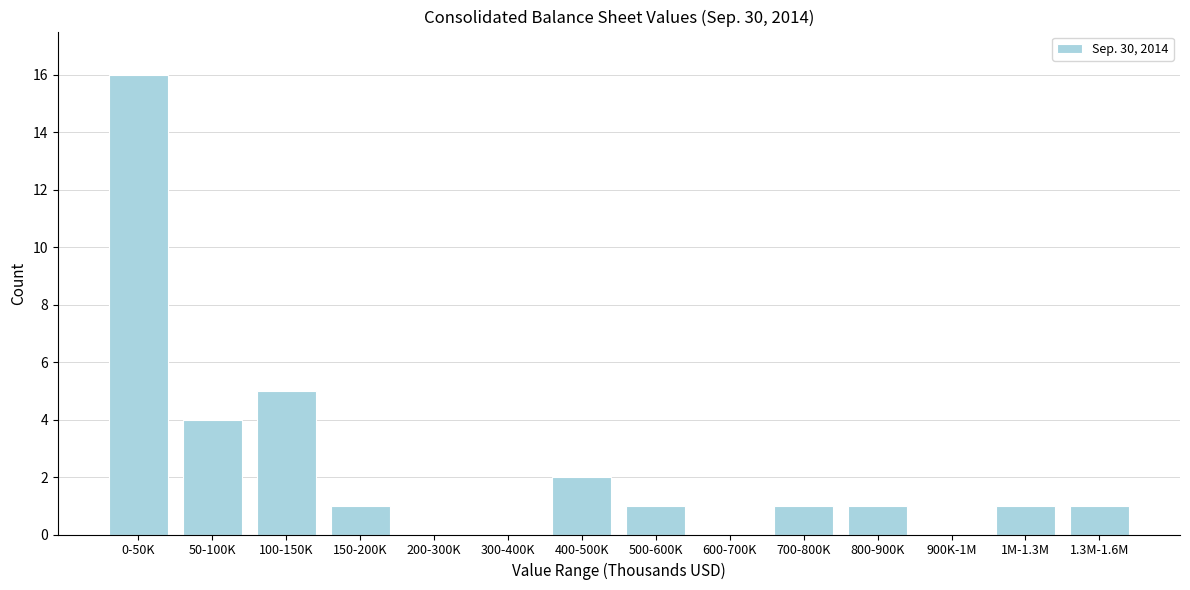

Which category has the highest value across all series?

0-50K